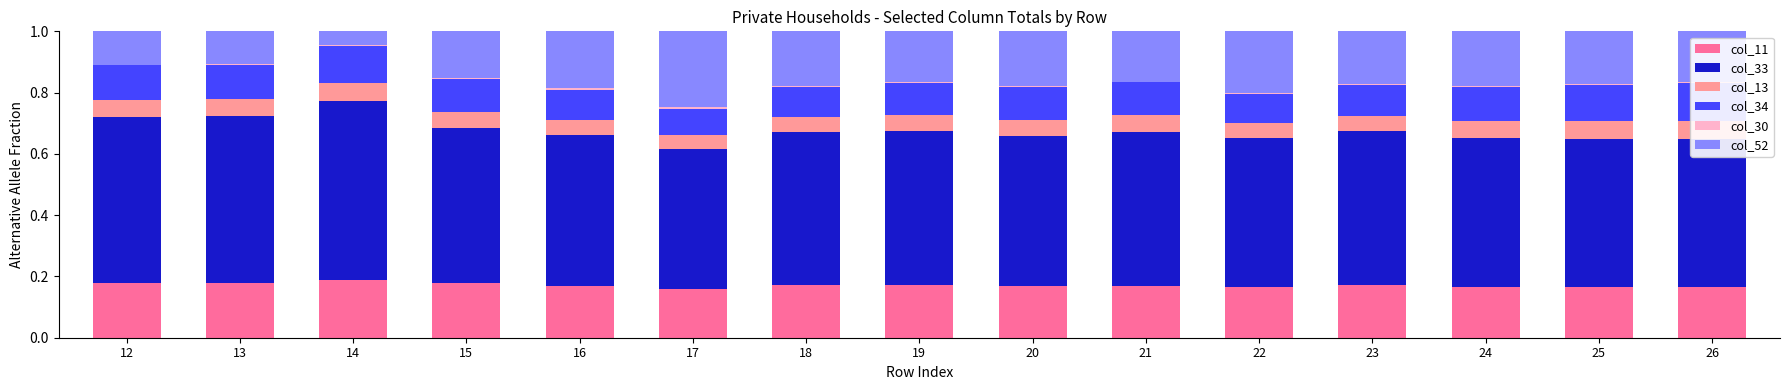

True or false: col_52 has a value of 0.2 at 23.

True